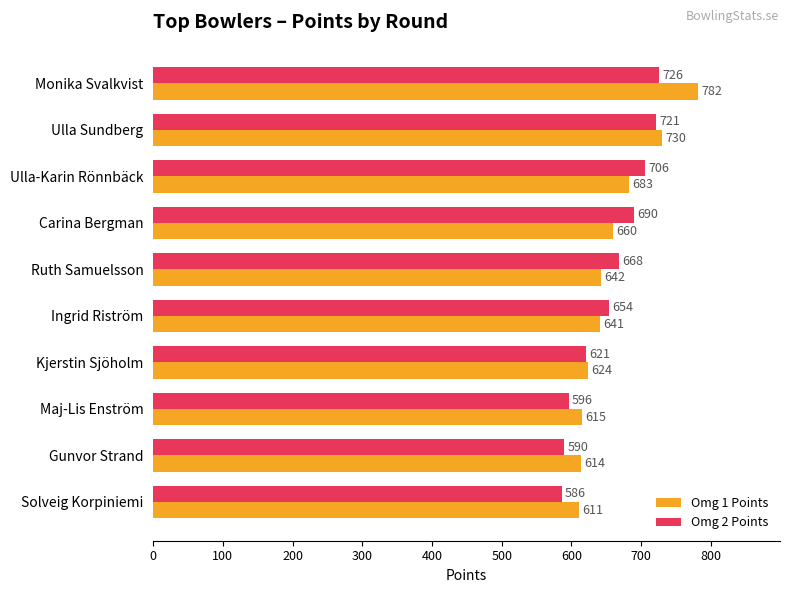

What is the highest value of the Omg 1 Points series?

782